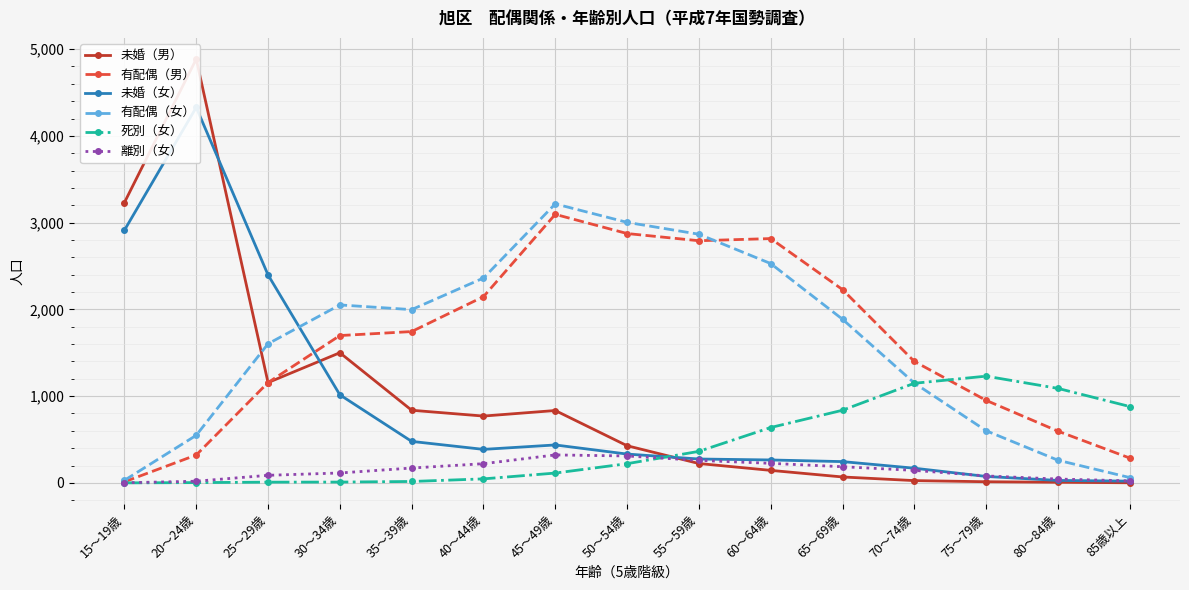

Count the number of categories in the chart.

15